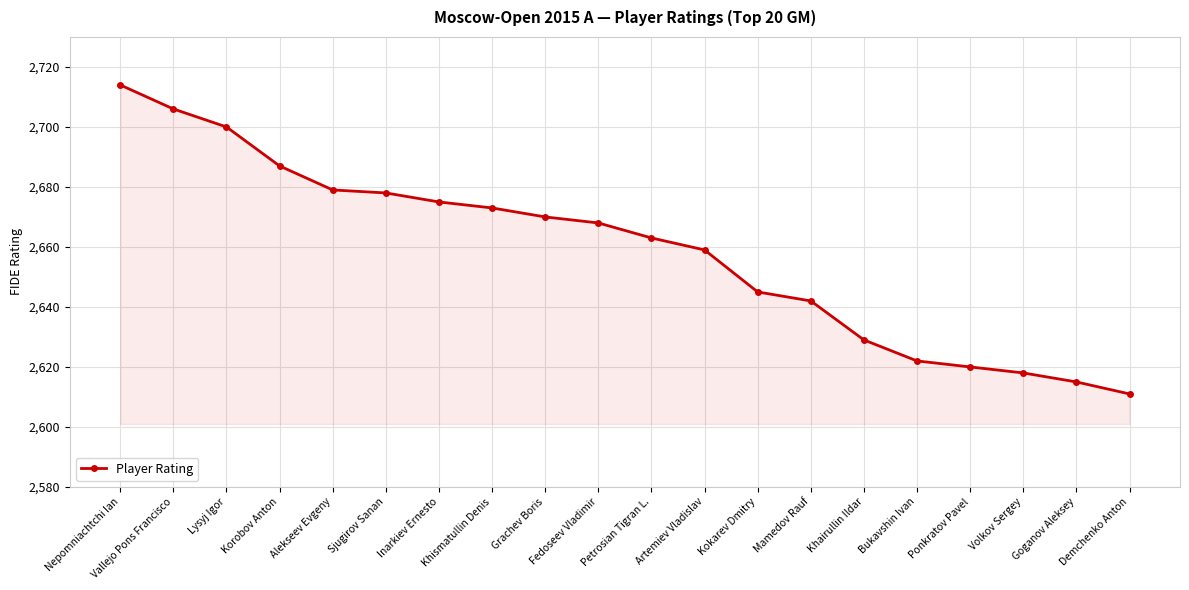

How many lines are shown in the chart?

1